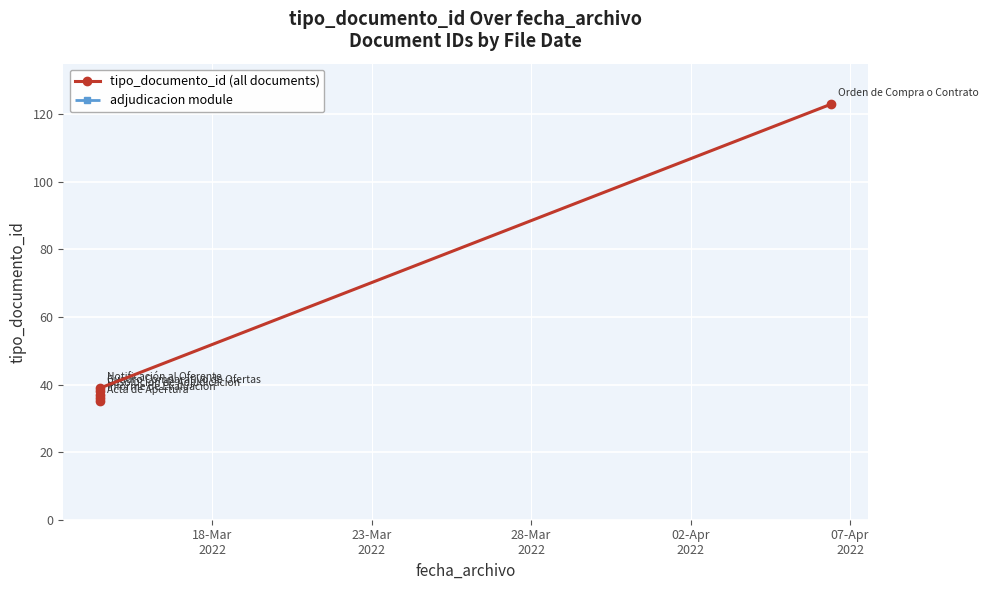

How many distinct data groups are displayed?

1